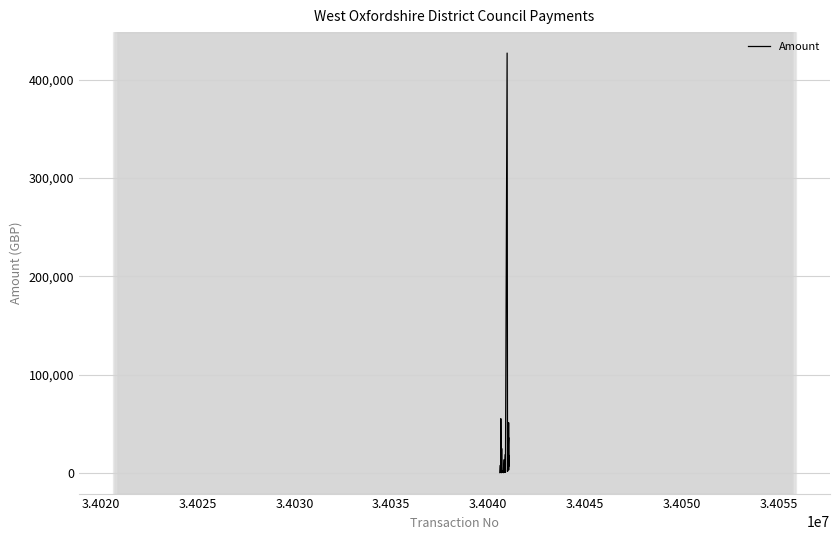

What is the difference between the maximum and minimum values?

426470.0